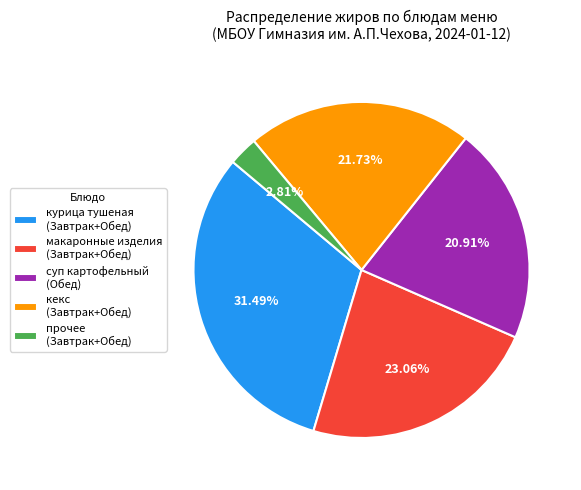

Combined, do макаронные изделия (Завтрак+Обед) and суп картофельный (Обед) account for over 50%?

No